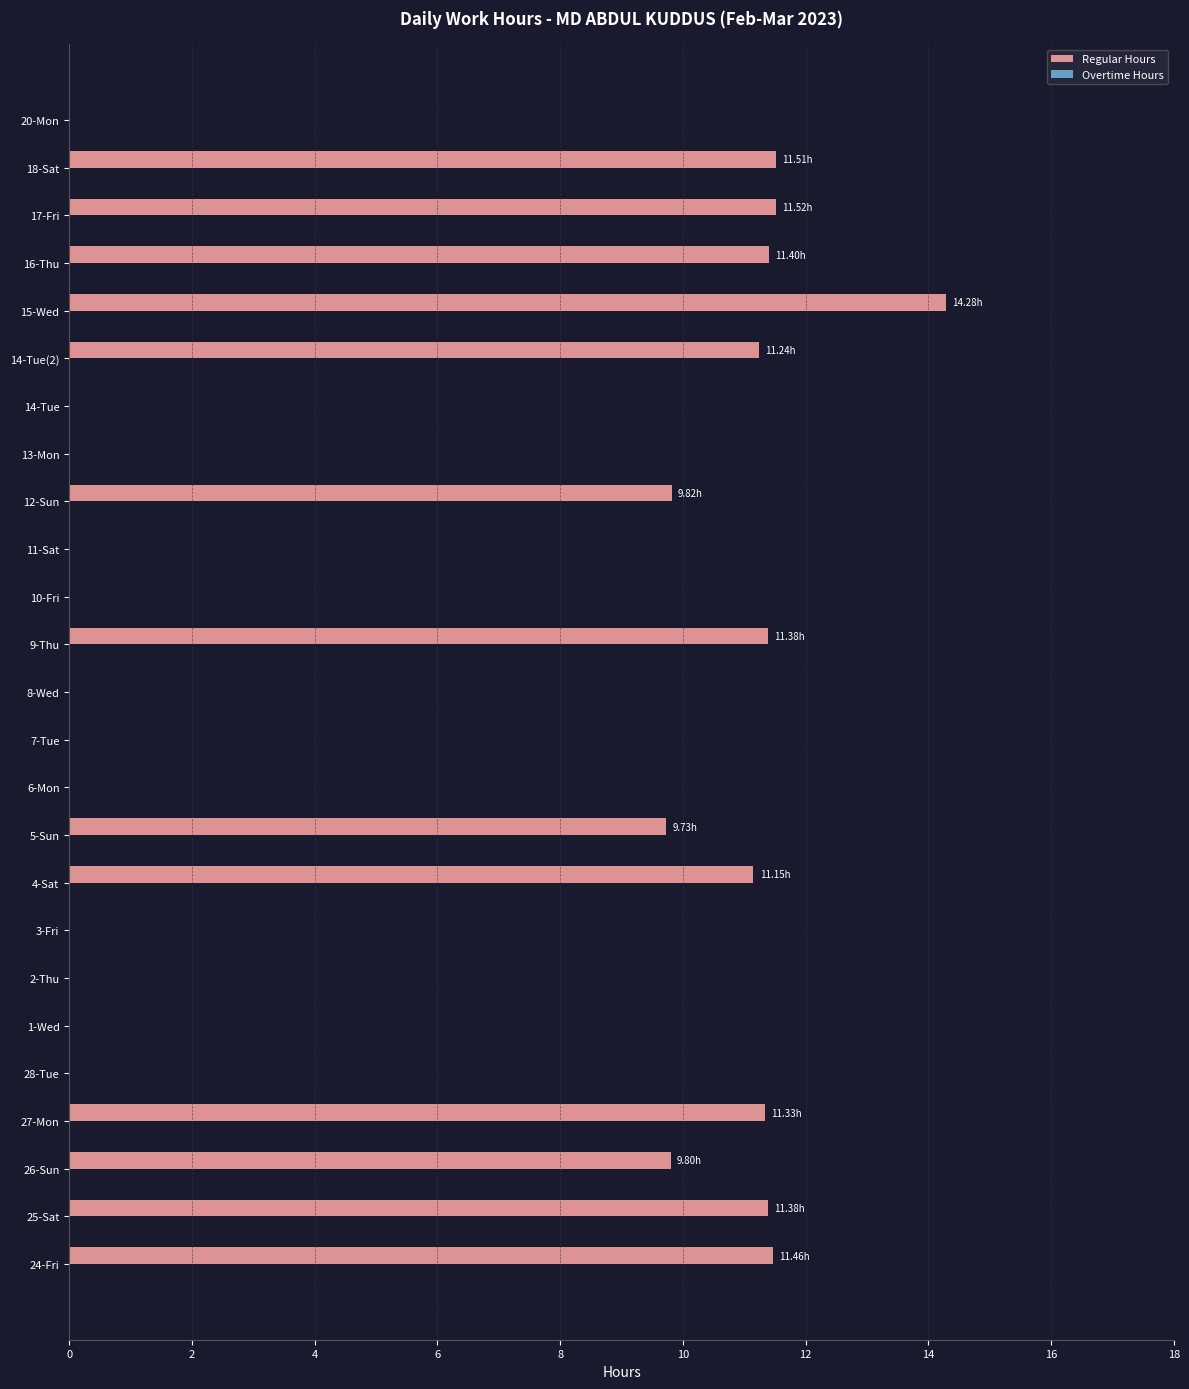

Which has a higher value, 12-Sun or 3-Fri?

12-Sun